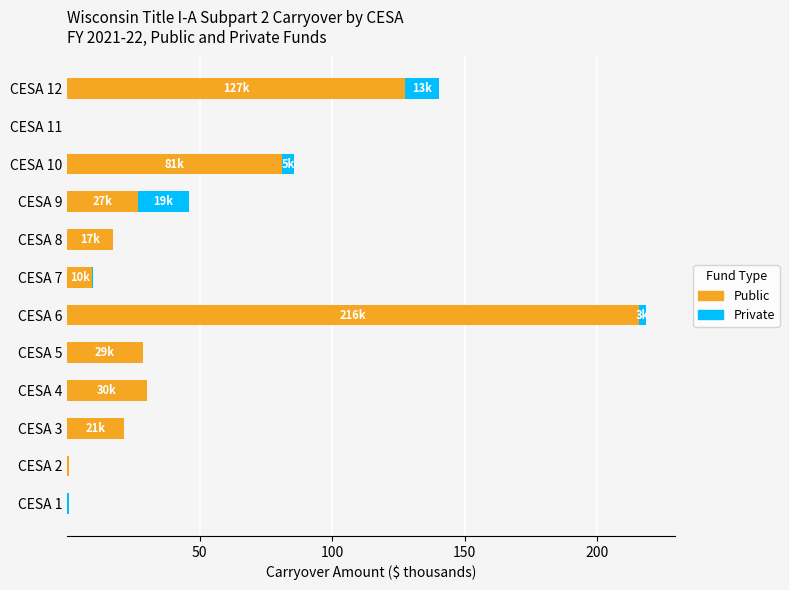

The Public series shows 106.2 at CESA 10. True or false?

False